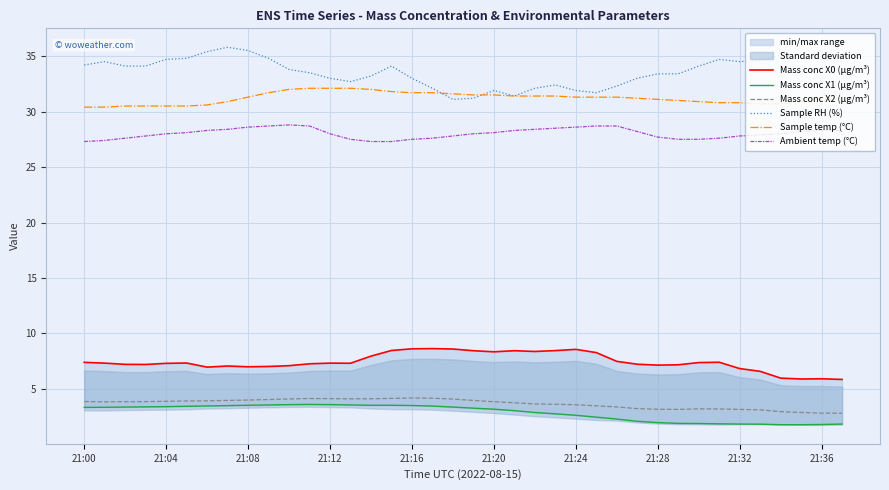

Reading left to right, extract all data points from this chart.

Mass conc X0 (μg/m³): 7.4	7.3	7.2	7.2	7.3	7.3	7.0	7.1	7.0	7.0	7.1	7.3	7.3	7.3	8.0	8.5	8.6	8.6	8.6	8.4	8.3	8.4	8.4	8.5	8.6	8.3	7.5	7.2	7.2	7.2	7.4	7.4	6.8	6.6	6.0	5.9	5.9	5.9
Mass conc X1 (μg/m³): 3.3	3.4	3.4	3.4	3.4	3.4	3.5	3.5	3.5	3.6	3.6	3.6	3.6	3.6	3.5	3.5	3.5	3.5	3.4	3.3	3.2	3.0	2.9	2.8	2.6	2.5	2.3	2.1	2.0	1.9	1.9	1.9	1.8	1.8	1.8	1.8	1.8	1.8
Mass conc X2 (μg/m³): 3.9	3.8	3.9	3.9	3.9	3.9	3.9	4.0	4.0	4.0	4.1	4.1	4.1	4.1	4.1	4.2	4.2	4.2	4.1	4.0	3.9	3.8	3.6	3.6	3.6	3.5	3.4	3.2	3.2	3.2	3.2	3.2	3.2	3.1	3.0	2.9	2.8	2.8
Sample RH (%): 34.2	34.5	34.1	34.1	34.7	34.8	35.4	35.8	35.5	34.8	33.8	33.5	33.0	32.7	33.2	34.1	33.0	32.1	31.1	31.2	31.9	31.4	32.1	32.4	31.9	31.7	32.3	33.0	33.4	33.4	34.1	34.7	34.5	34.6	35.1	35.1	34.7	34.5
Sample temp (°C): 30.4	30.4	30.5	30.5	30.5	30.5	30.6	30.9	31.3	31.7	32.0	32.1	32.1	32.1	32.0	31.8	31.7	31.7	31.6	31.5	31.5	31.4	31.4	31.4	31.3	31.3	31.3	31.2	31.1	31.0	30.9	30.8	30.8	30.7	30.7	30.9	31.1	31.2
Ambient temp (°C): 27.3	27.4	27.6	27.8	28.0	28.1	28.3	28.4	28.6	28.7	28.8	28.7	28.0	27.5	27.3	27.3	27.5	27.6	27.8	28.0	28.1	28.3	28.4	28.5	28.6	28.7	28.7	28.2	27.7	27.5	27.5	27.6	27.8	27.9	28.0	28.2	28.3	28.3